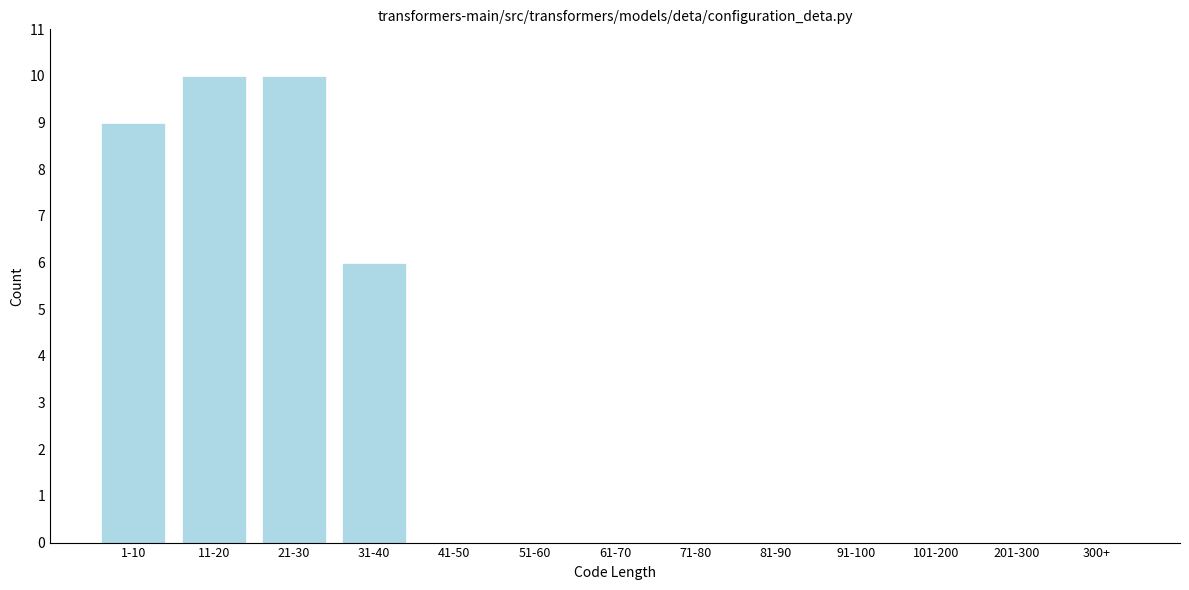

Reading left to right, transcribe all the data shown in this chart.

1-10=9	11-20=10	21-30=10	31-40=6	41-50=0	51-60=0	61-70=0	71-80=0	81-90=0	91-100=0	101-200=0	201-300=0	300+=0